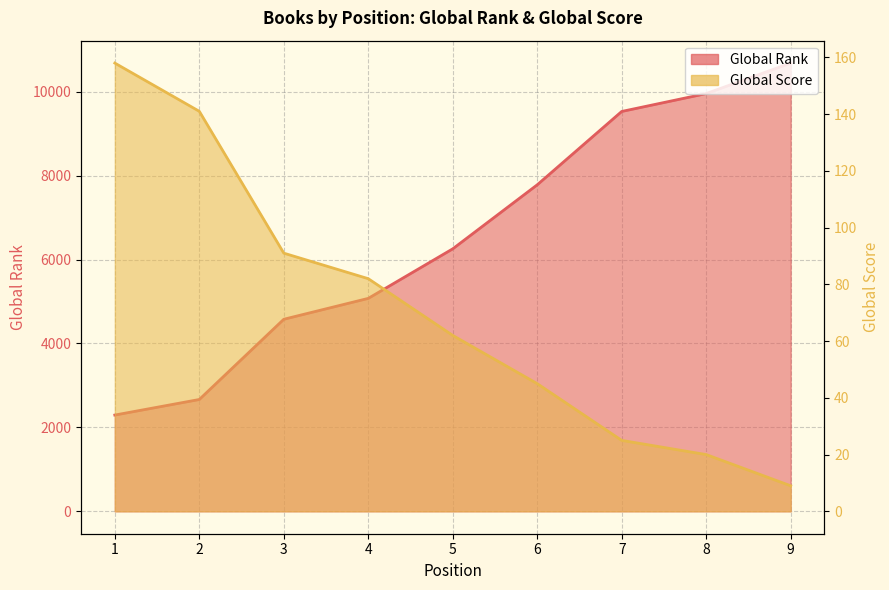

Reading right to left, list all the values displayed in this chart.

Global Rank: 9=10683	8=9956	7=9530	6=7782	5=6256	4=5075	3=4577	2=2665	1=2294
Global Score: 9=9	8=20	7=25	6=45	5=62	4=82	3=91	2=141	1=158